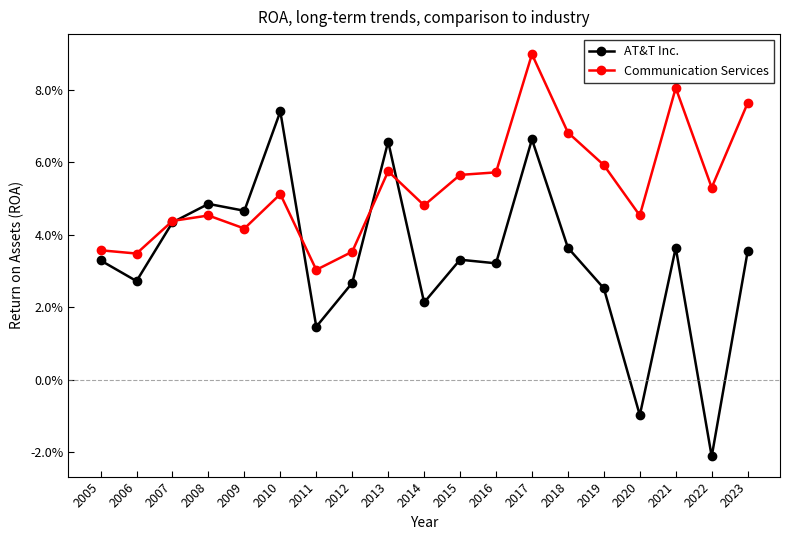

Reading right to left, what are all the values shown in this chart?

AT&T Inc.: 2023=0.0	2022=-0.0	2021=0.0	2020=-0.0	2019=0.0	2018=0.0	2017=0.1	2016=0.0	2015=0.0	2014=0.0	2013=0.1	2012=0.0	2011=0.0	2010=0.1	2009=0.0	2008=0.0	2007=0.0	2006=0.0	2005=0.0
Communication Services: 2023=0.1	2022=0.1	2021=0.1	2020=0.0	2019=0.1	2018=0.1	2017=0.1	2016=0.1	2015=0.1	2014=0.0	2013=0.1	2012=0.0	2011=0.0	2010=0.1	2009=0.0	2008=0.0	2007=0.0	2006=0.0	2005=0.0